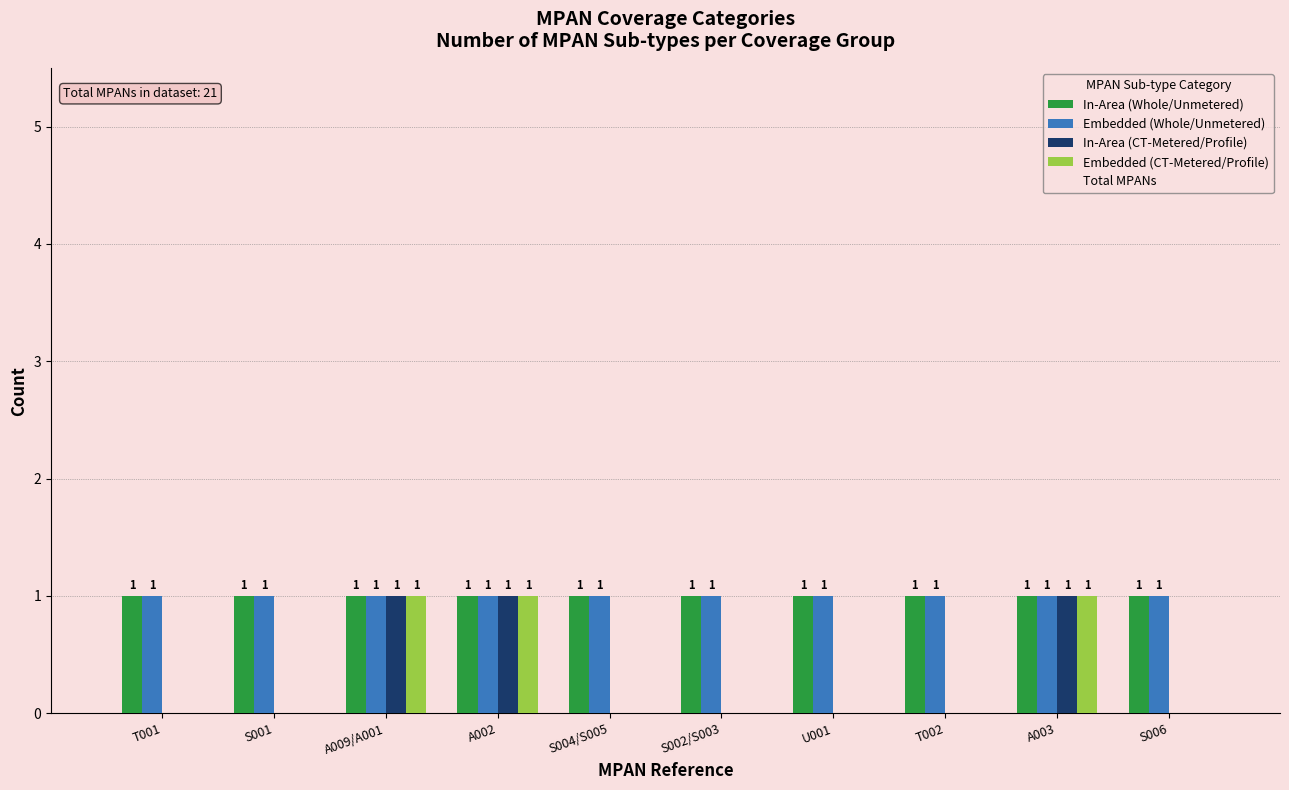

Is it true that Embedded (CT-Metered/Profile) equals 0 at U001?

True